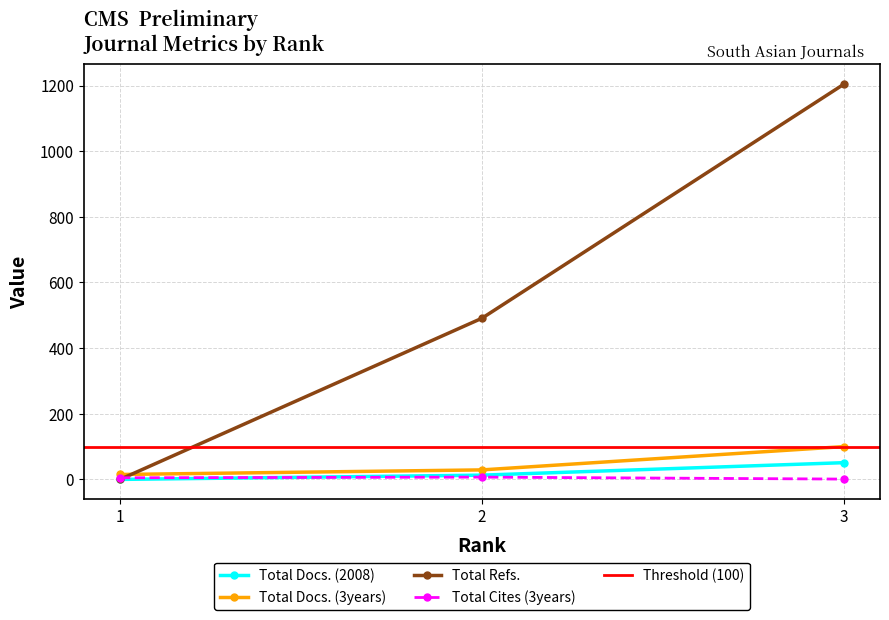

Does the chart display data point markers on the line(s)?

Yes